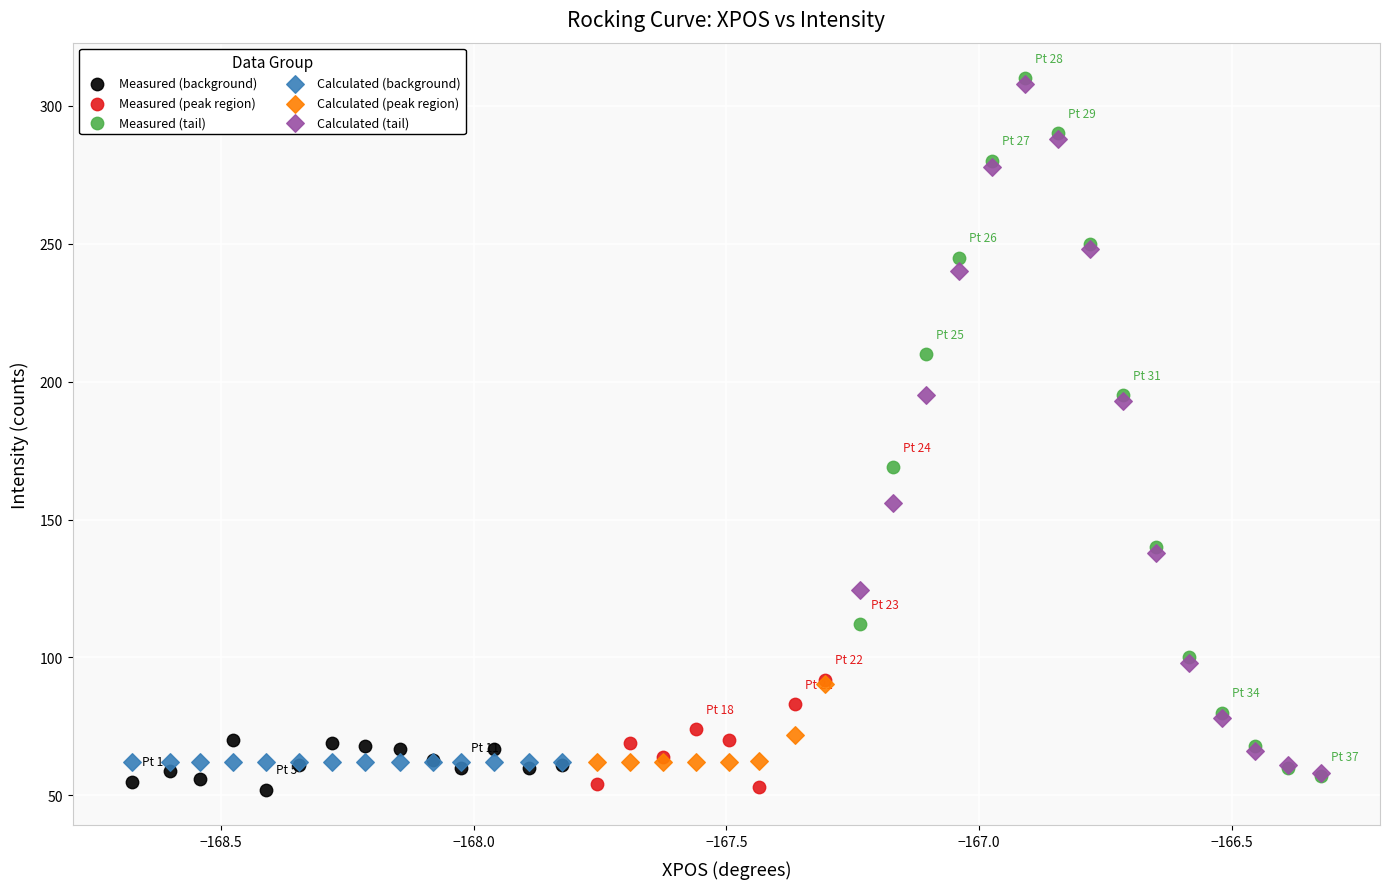

What are all the series names shown in the legend?

Measured (background), Measured (peak region), Measured (tail), Calculated (background), Calculated (peak region), Calculated (tail)